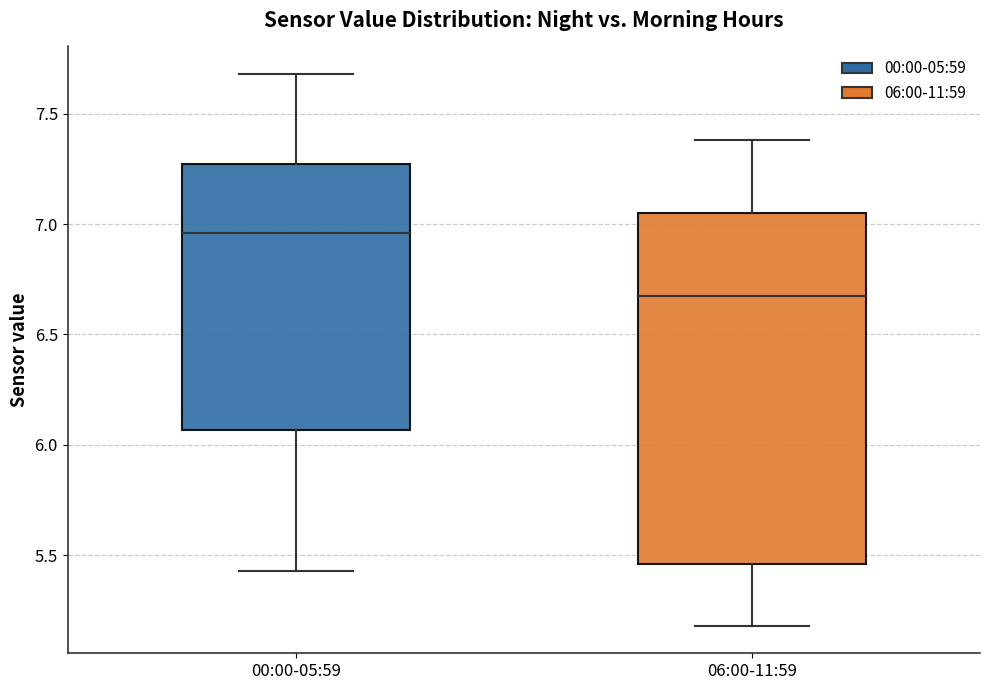

Reading left to right, read every box against the y-axis: the position of its median line, the range the box covers, and the ends of its whiskers. The values are not printed on the chart, so give them approximately, as read against the axis.

00:00-05:59: median 6.95, box 6.05 to 7.25, whiskers 5.45 to 7.70
06:00-11:59: median 6.70, box 5.45 to 7.05, whiskers 5.20 to 7.40